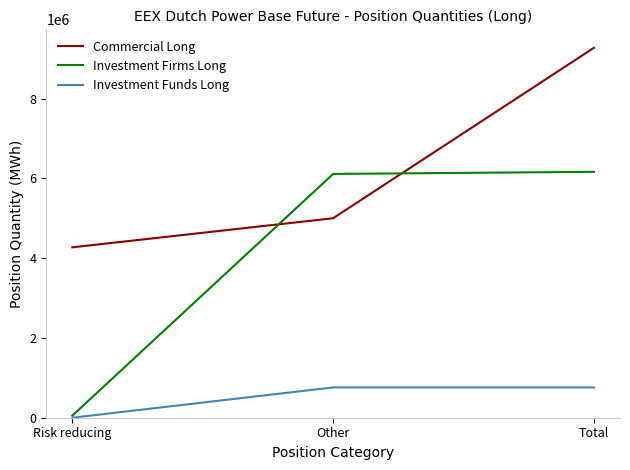

True or false: Commercial Long has a value of 16573484 at Total.

False